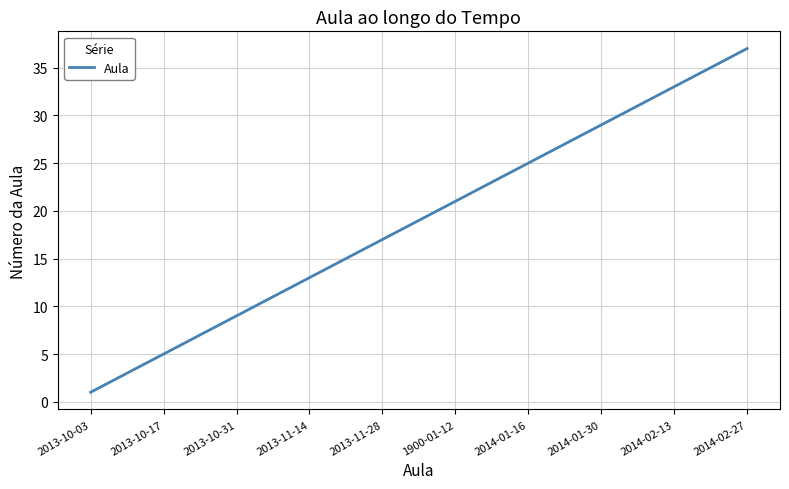

What is the difference between the maximum and minimum values?

36